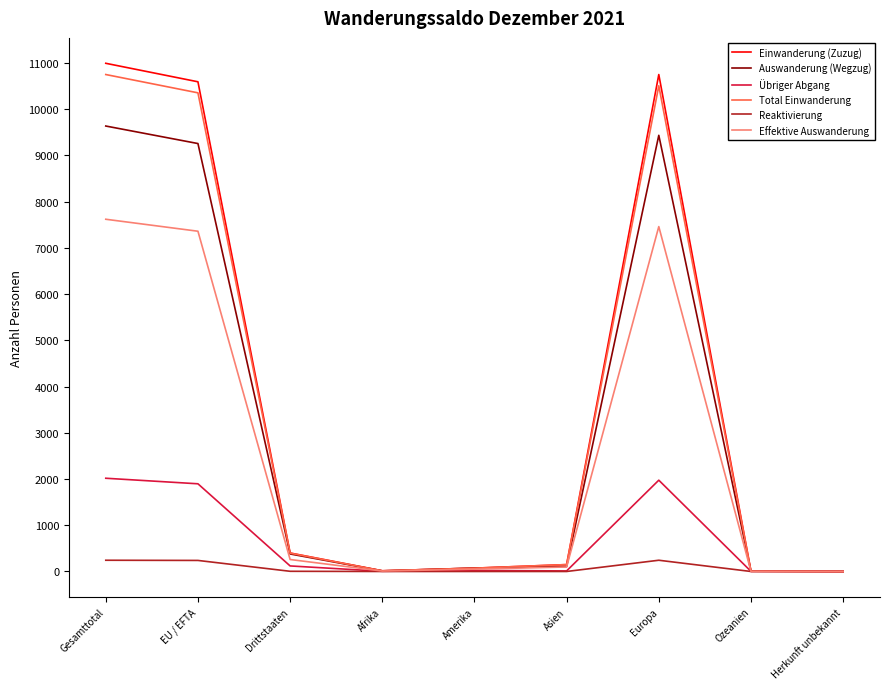

Which category has the highest value across all series?

Gesamttotal